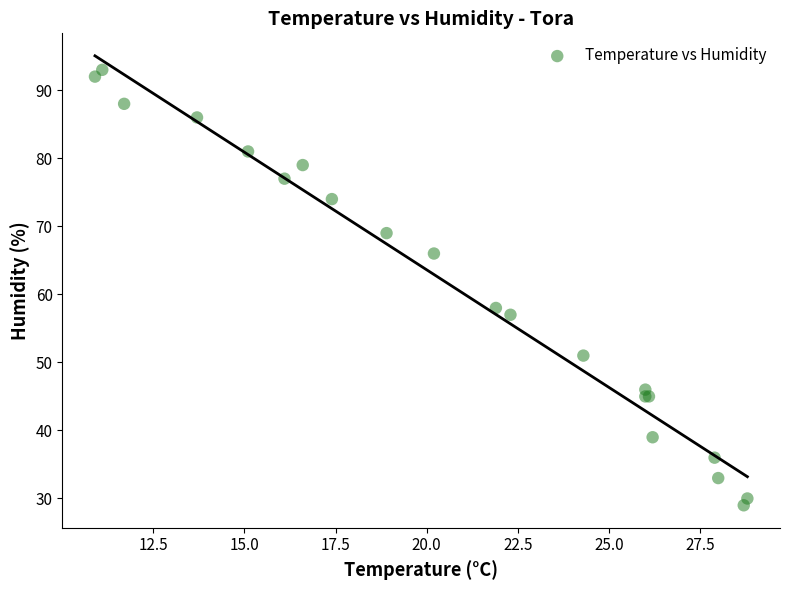

What Y value in the scatter plot is closest to 61?

58